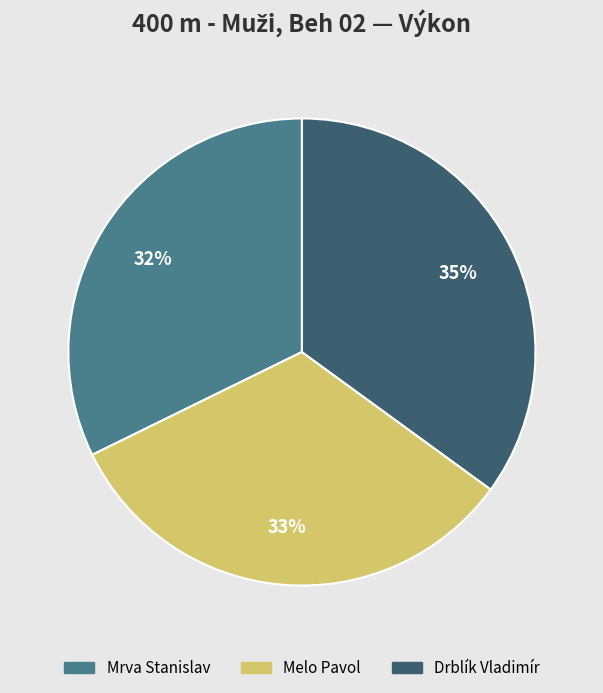

To the nearest percent, what is the combined percentage of Drblík Vladimír and Mrva Stanislav?

67%